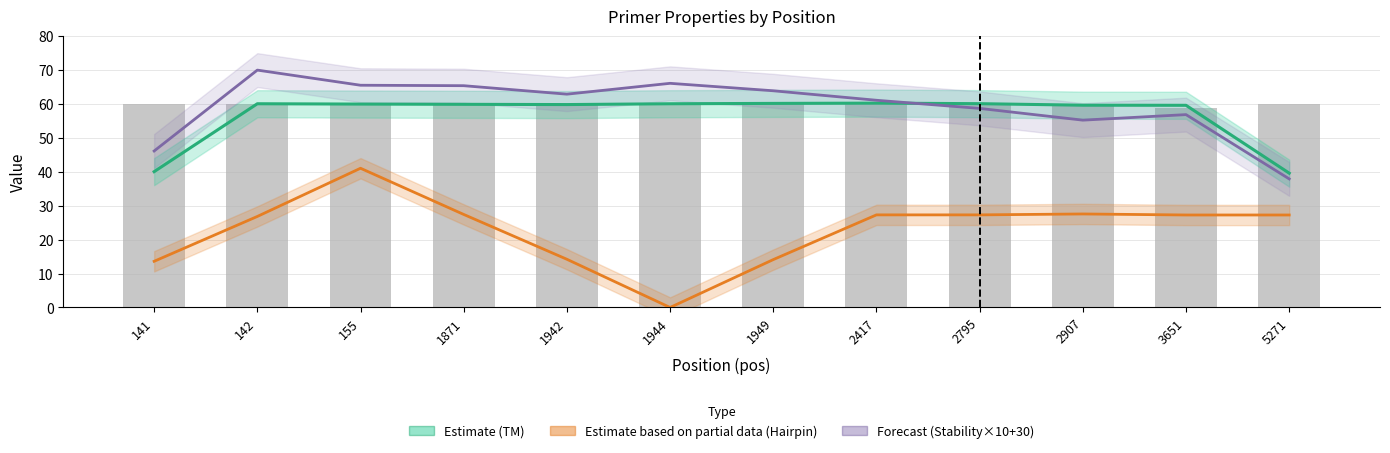

Between 141 and 1944, which is larger?

1944